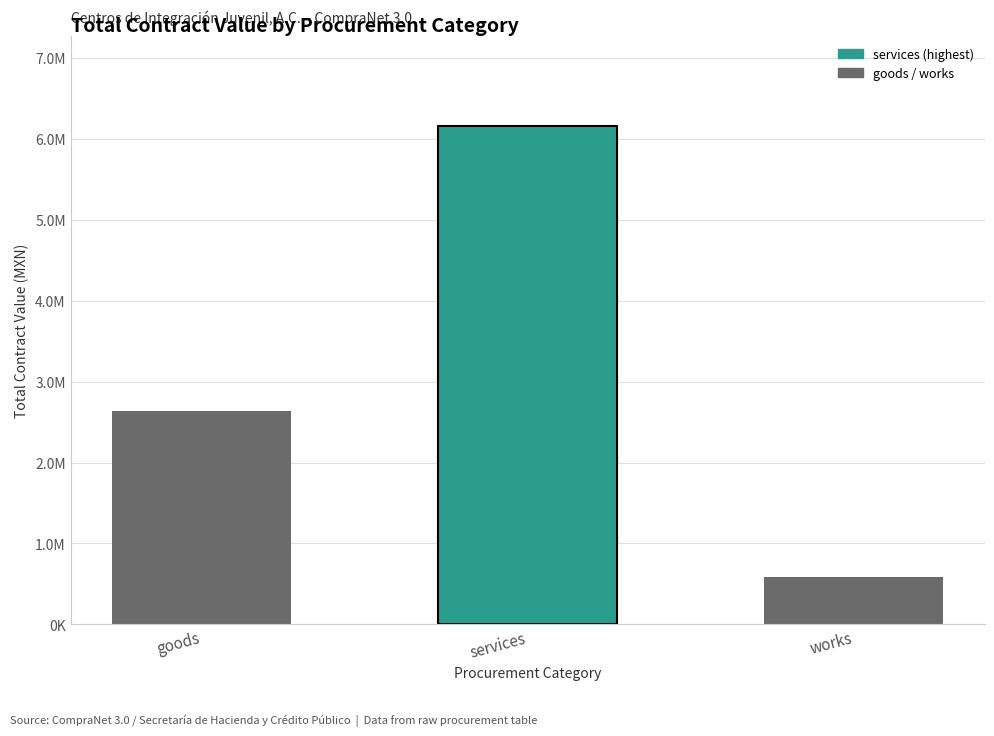

Rank the categories by value from highest to lowest.

services, goods, works